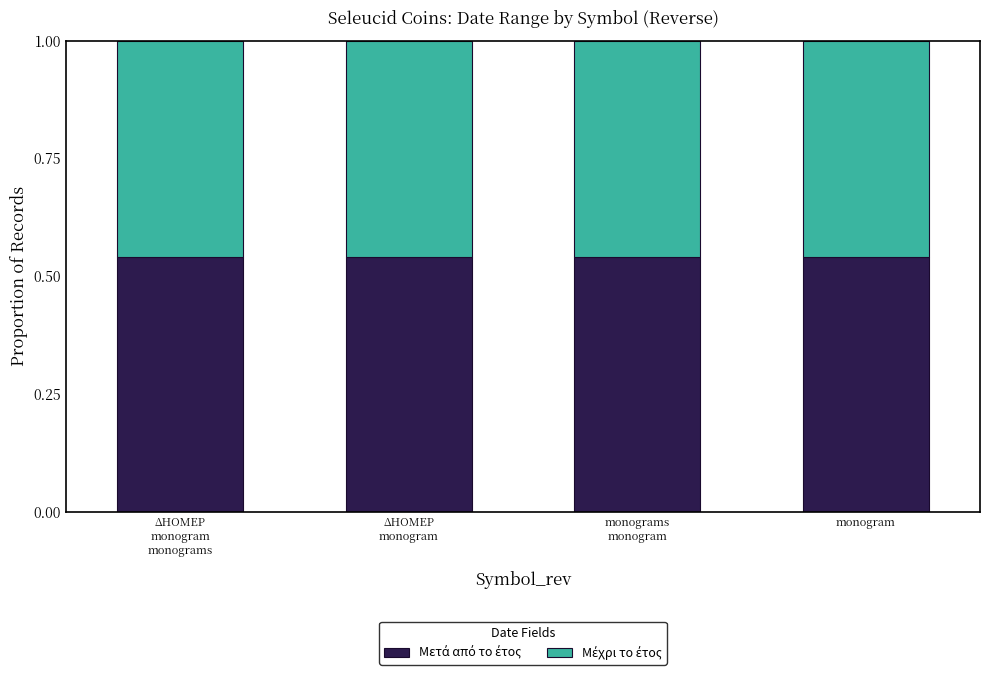

How many bars are there in total?

4